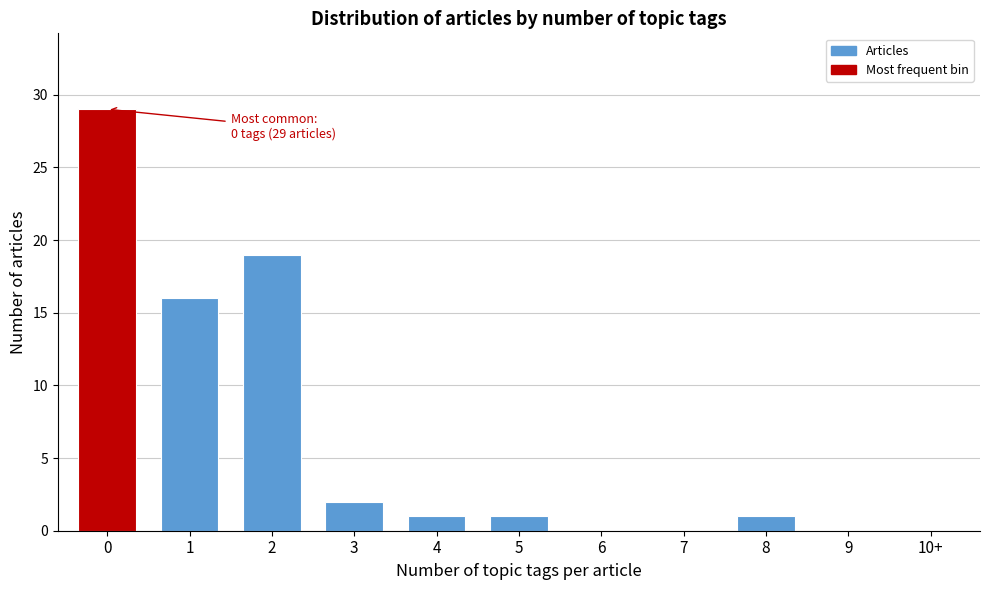

Reading right to left, what are all the values shown in this chart?

10+=0	9=0	8=1	7=0	6=0	5=1	4=1	3=2	2=19	1=16	0=29